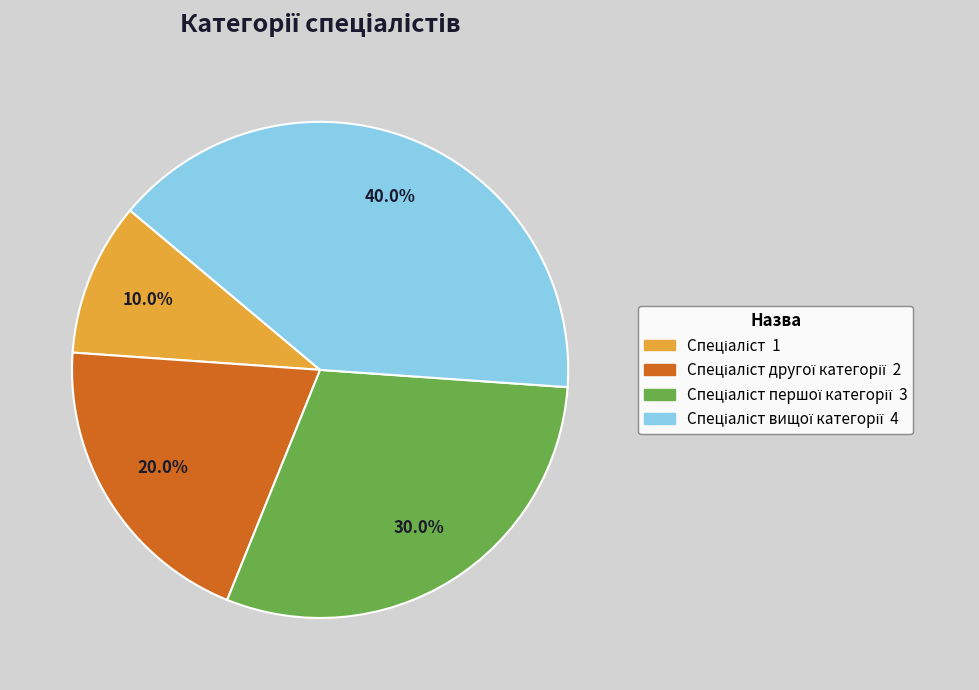

Does any single category account for the majority?

No